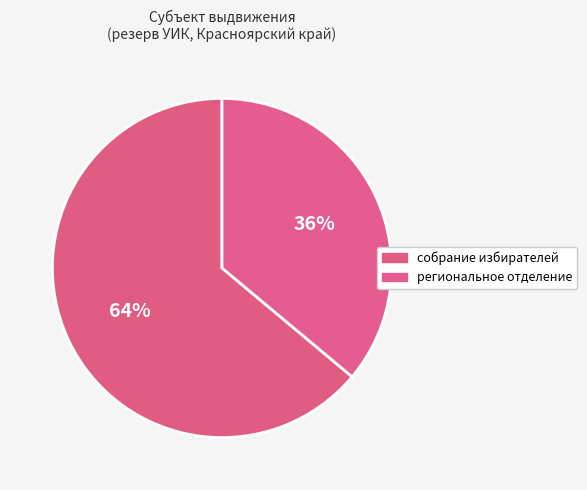

What is the majority slice?

собрание избирателей